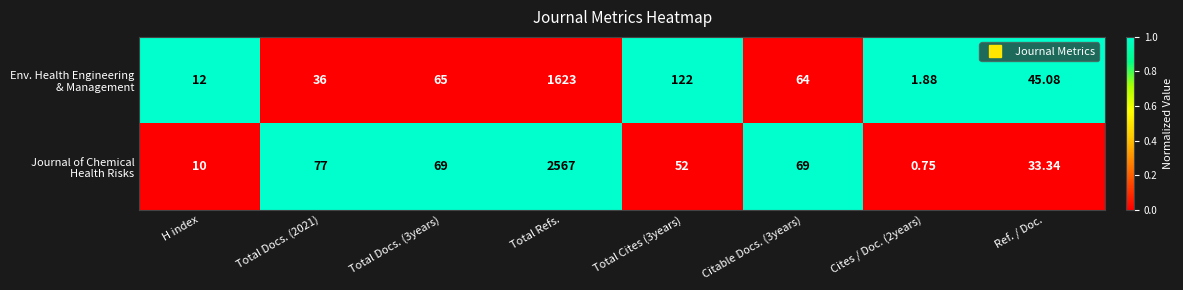

At which category is the sum across all series the highest?

Total Refs.